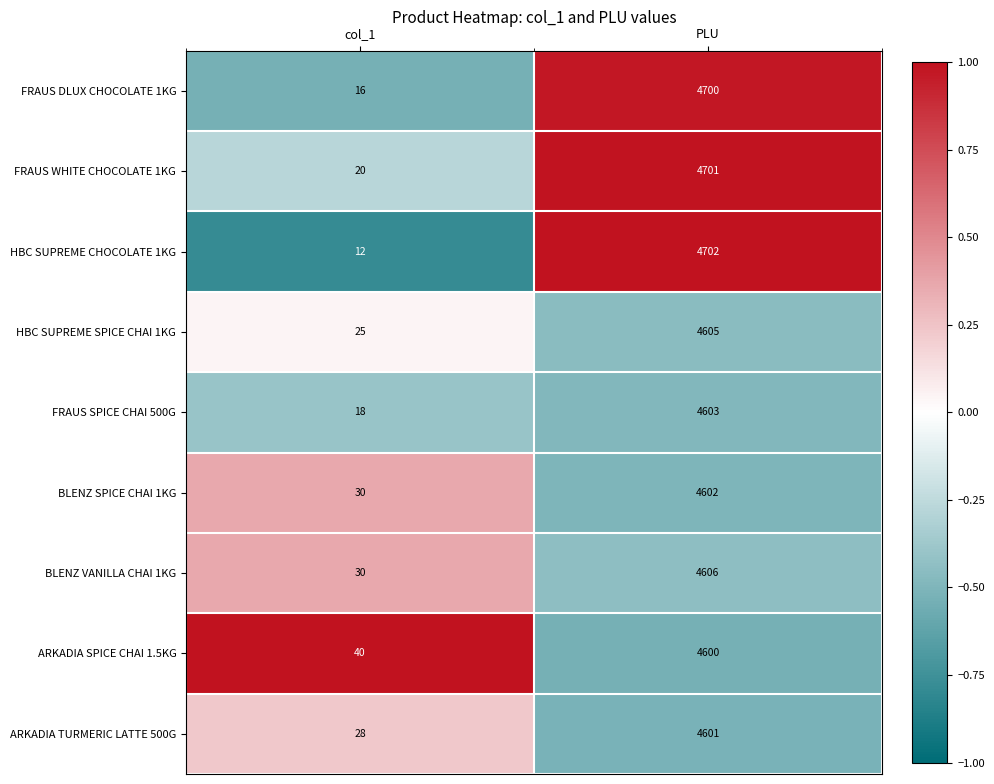

List the series in order of their peak value, lowest first.

ARKADIA SPICE CHAI 1.5KG, ARKADIA TURMERIC LATTE 500G, BLENZ SPICE CHAI 1KG, FRAUS SPICE CHAI 500G, HBC SUPREME SPICE CHAI 1KG, BLENZ VANILLA CHAI 1KG, FRAUS DLUX CHOCOLATE 1KG, FRAUS WHITE CHOCOLATE 1KG, HBC SUPREME CHOCOLATE 1KG